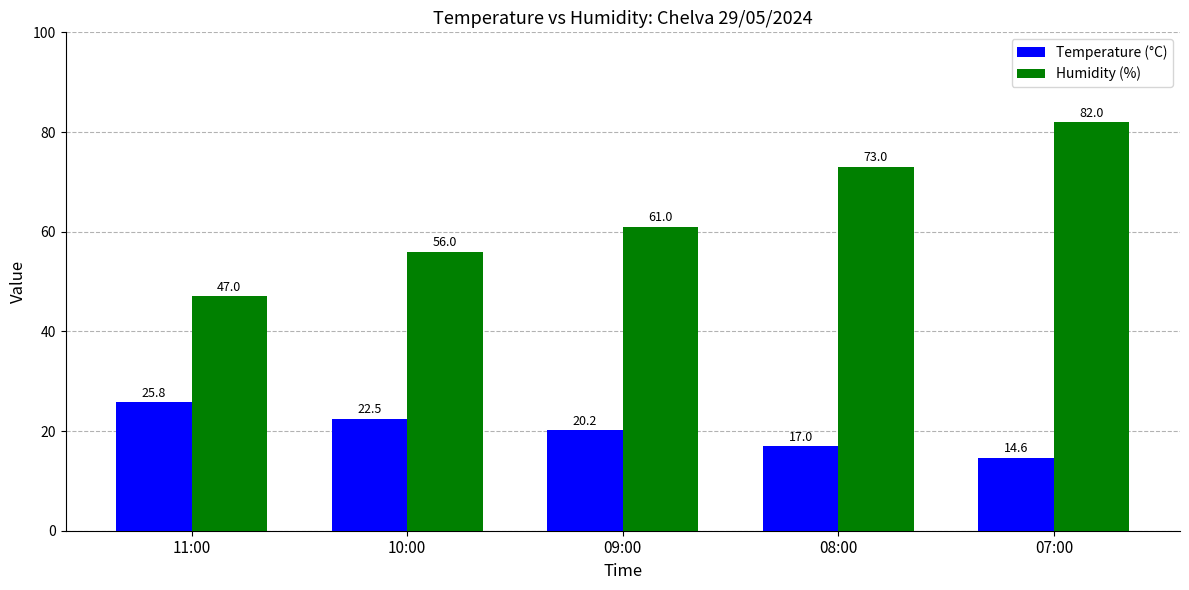

Reading left to right, what are all the values shown in this chart?

Temperature (°C): 11:00=25.8	10:00=22.5	09:00=20.2	08:00=17.0	07:00=14.6
Humidity (%): 11:00=47.0	10:00=56.0	09:00=61.0	08:00=73.0	07:00=82.0